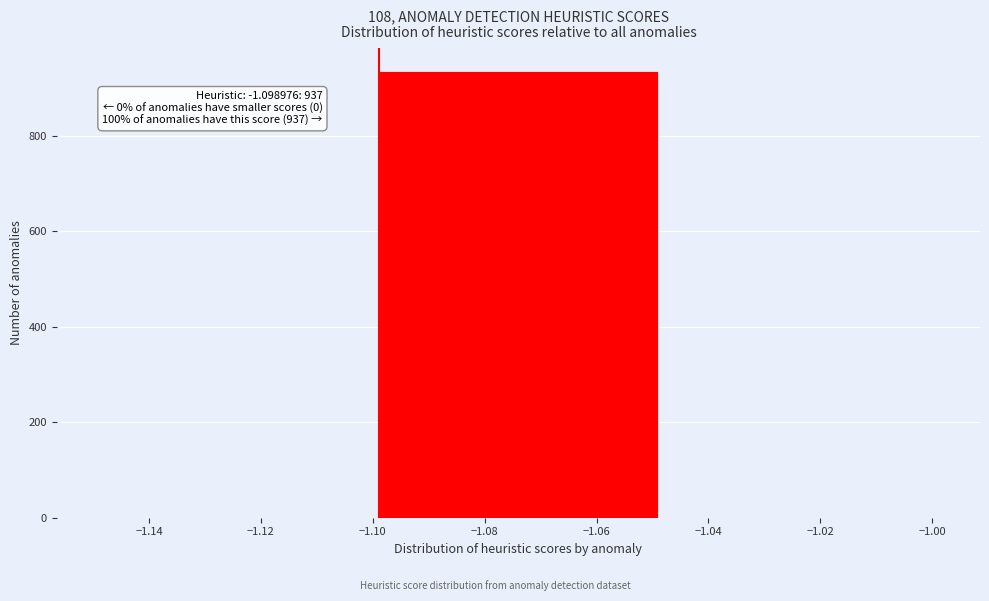

Over which range of the x-axis is the bar tallest?

-1.098 to -1.048